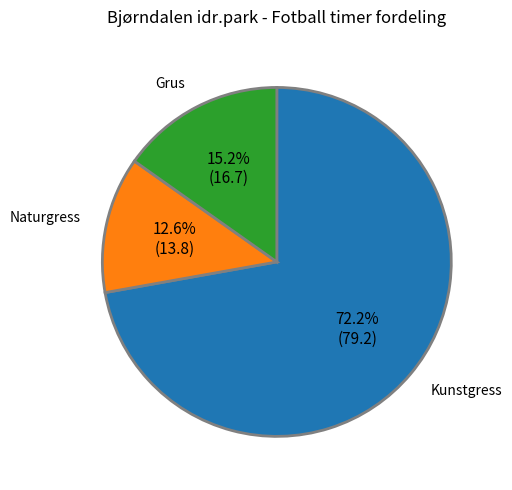

Does any single category account for the majority?

Yes